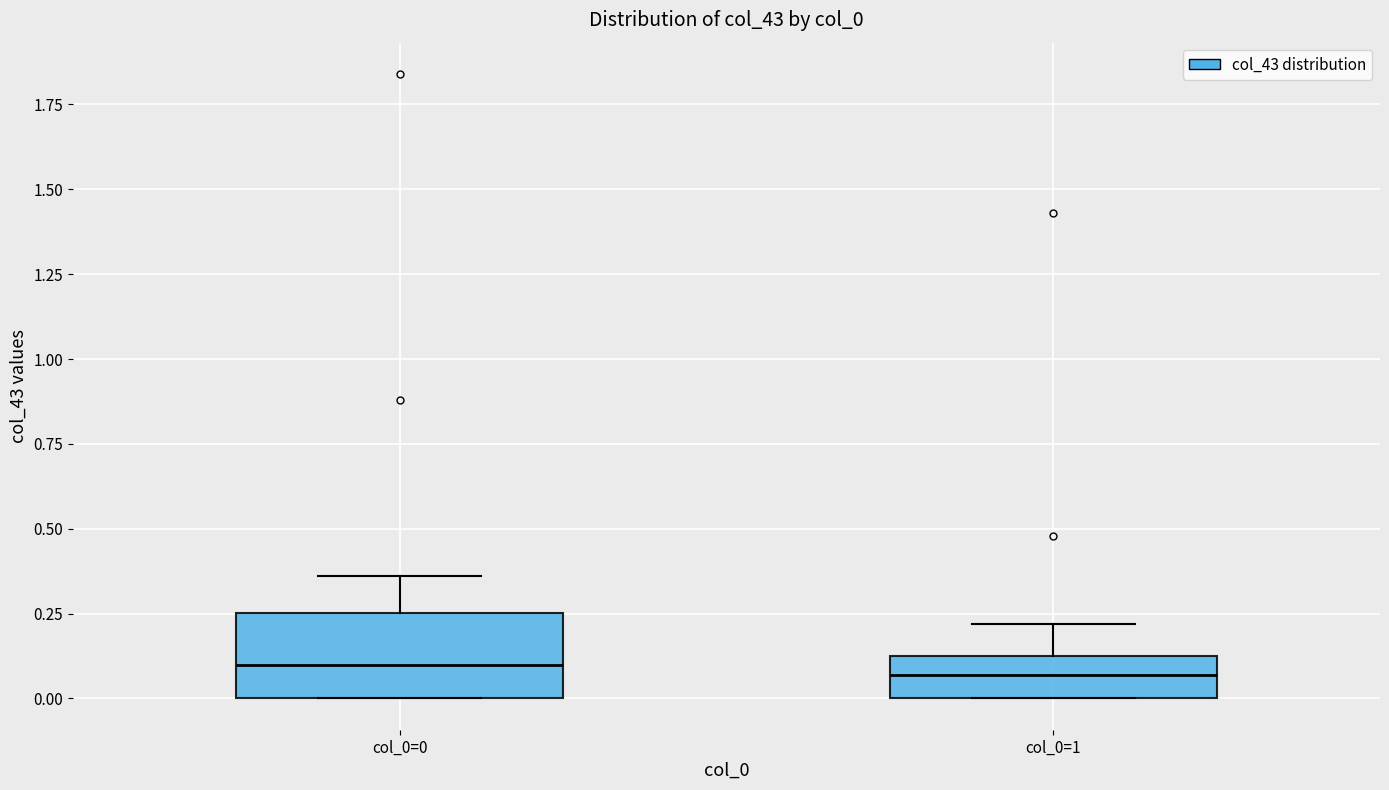

Where is the lower edge of the box for col_0=0 on the y-axis? The values are not printed on the chart, so give them approximately, as read against the axis.

0.00